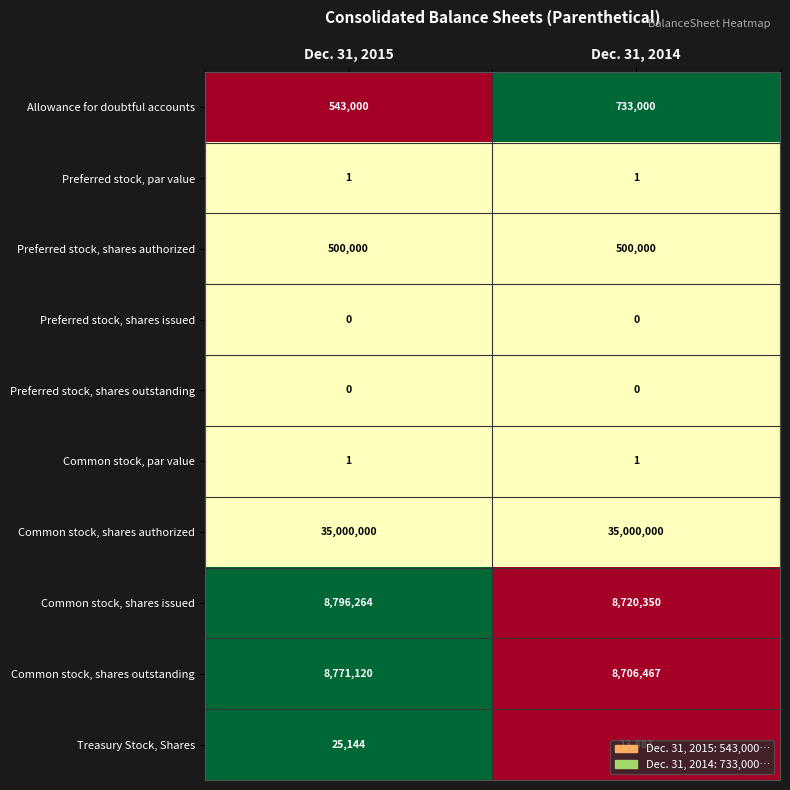

Read the Common stock, shares issued value at Dec. 31, 2014.

8720350